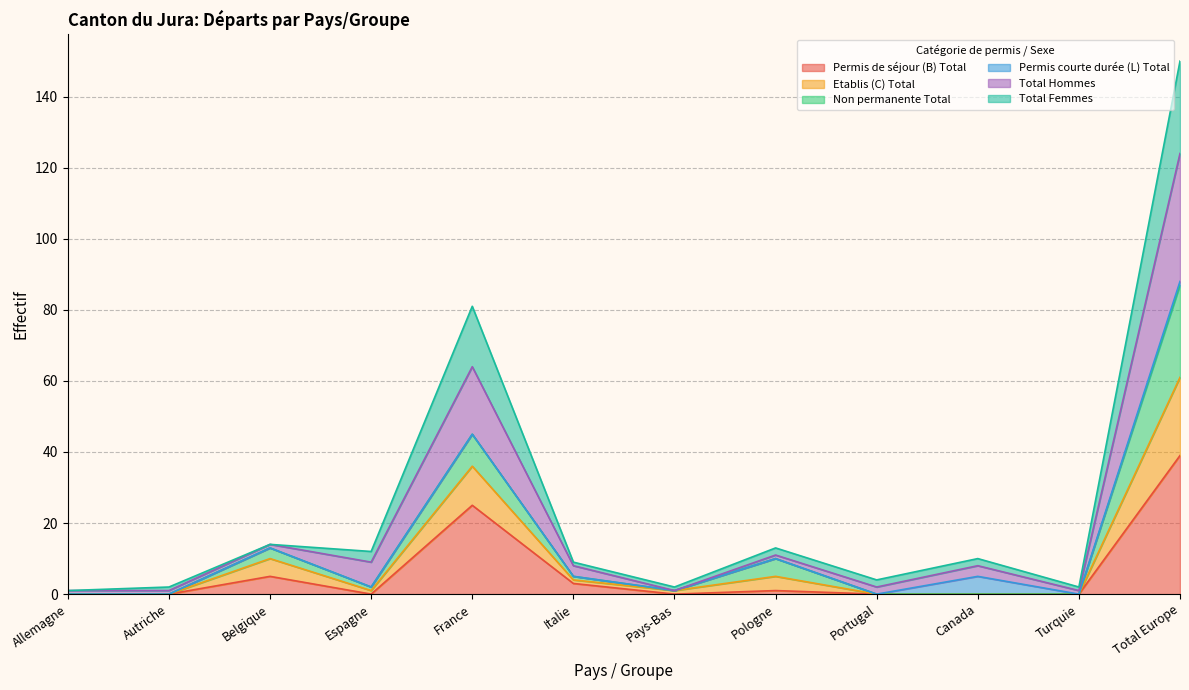

What is the highest value of the Permis de séjour (B) Total series?

39